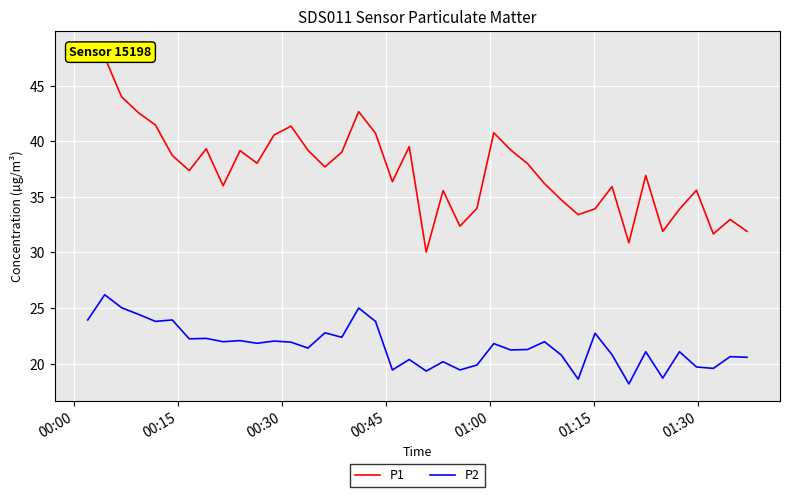

True or false: P2 and P1 cross at least once.

False